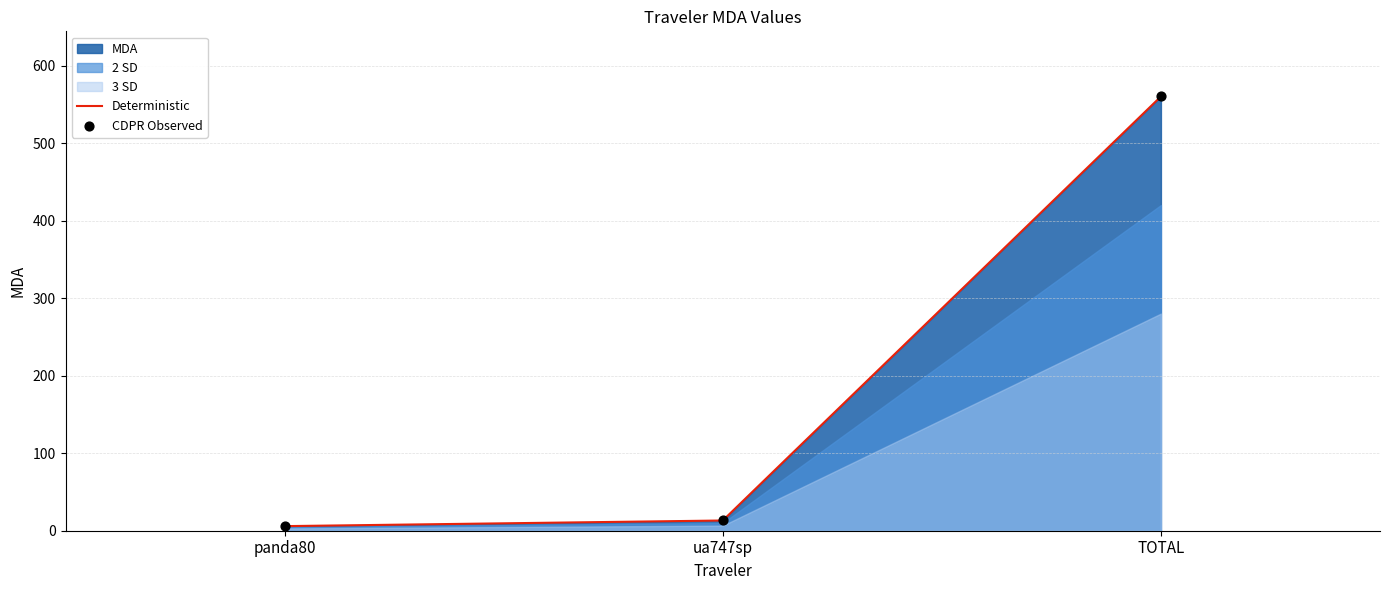

Is the value of Deterministic at panda80 greater than the value of CDPR Observed at ua747sp?

No